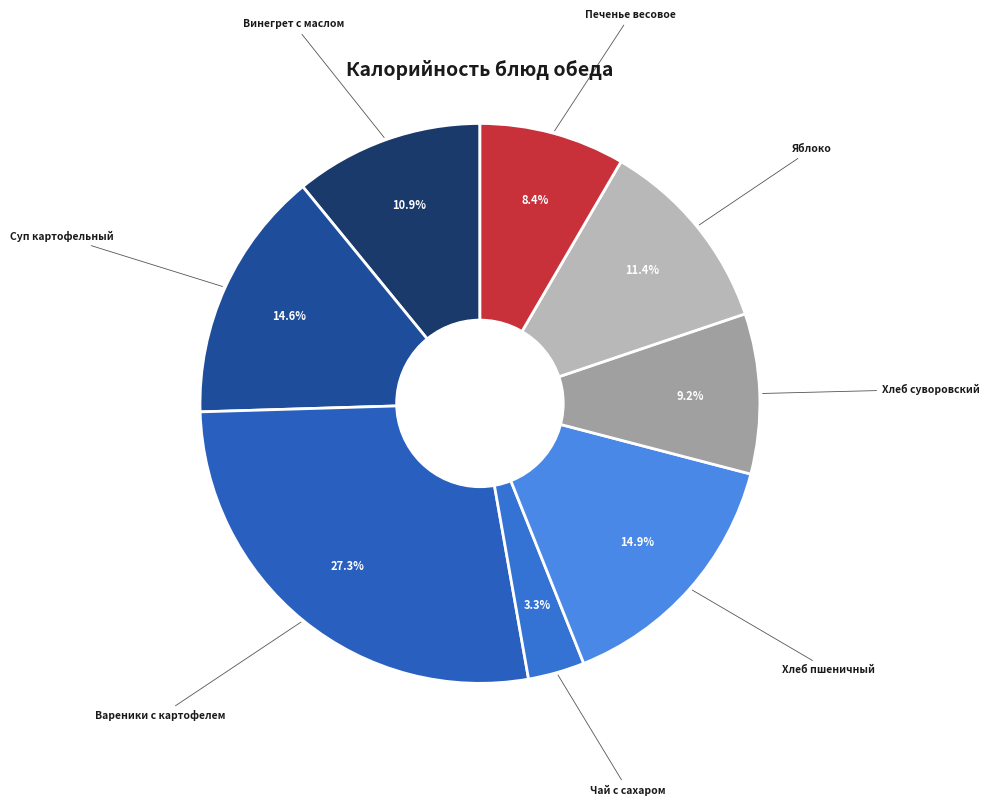

True or false: Яблоко accounts for 11% of the total.

True